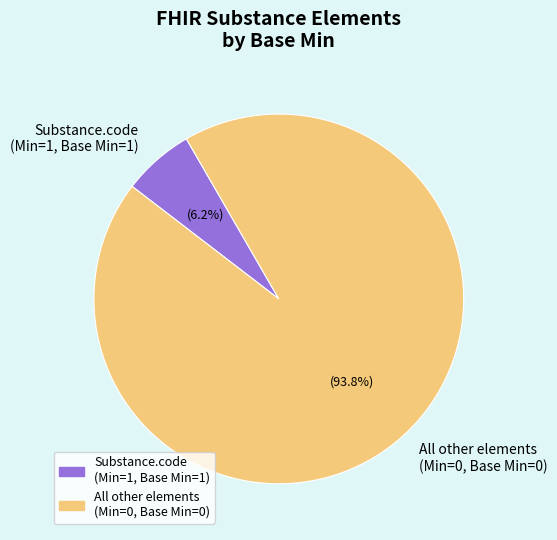

Is there a majority slice in this chart?

Yes